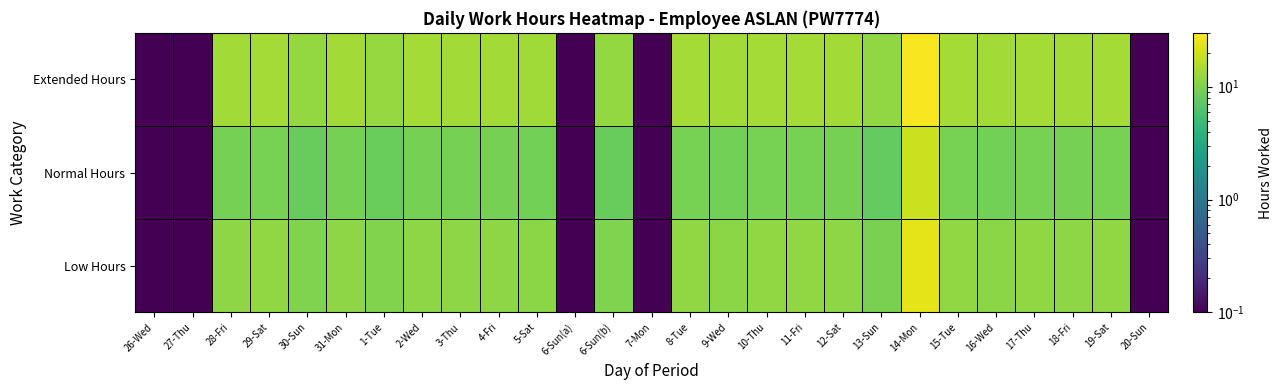

Rank the series at 31-Mon from lowest to highest value.

Normal Hours, Low Hours, Extended Hours